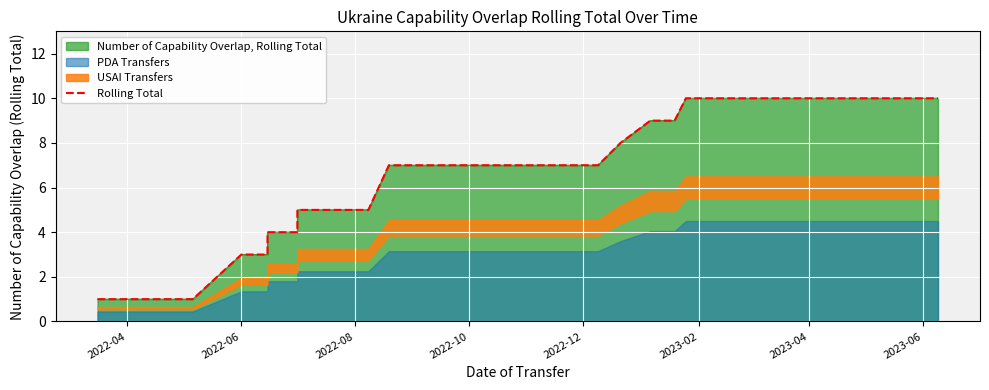

What is the difference between the second highest and minimum values?

9